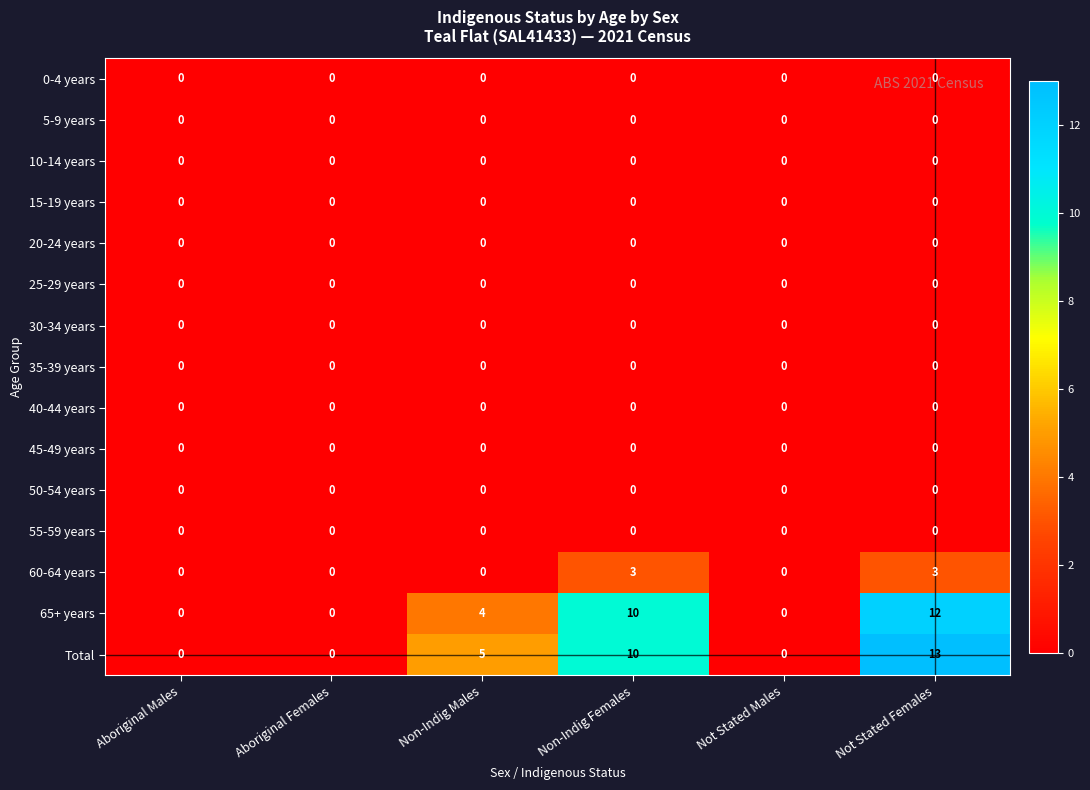

Is it true that 55-59 years equals 0 at Not Stated Females?

True